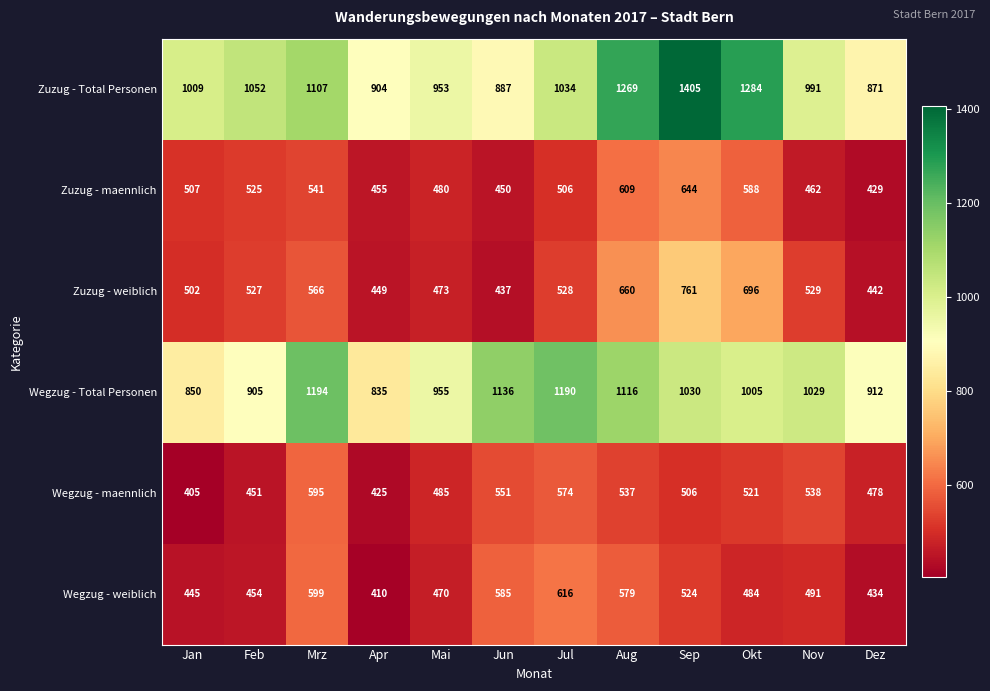

Is it true that Zuzug - maennlich equals 251 at Apr?

False